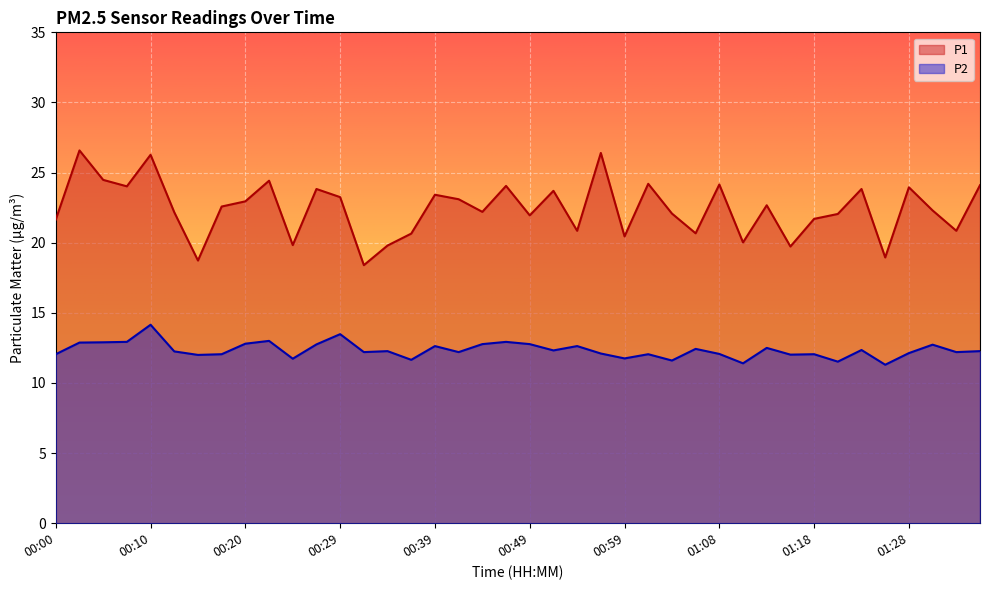

What is the minimum value for P2?

11.3